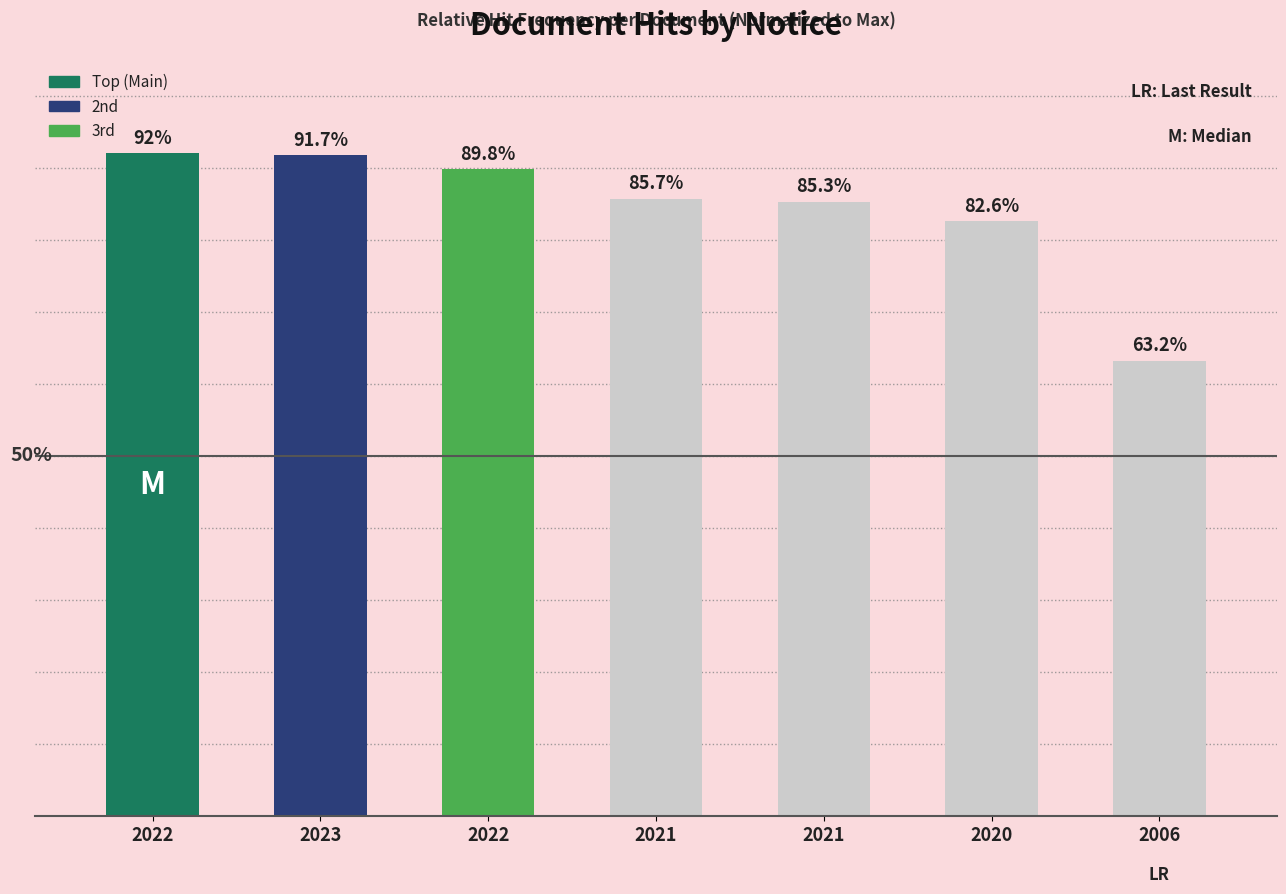

Does the chart contain any negative values?

No